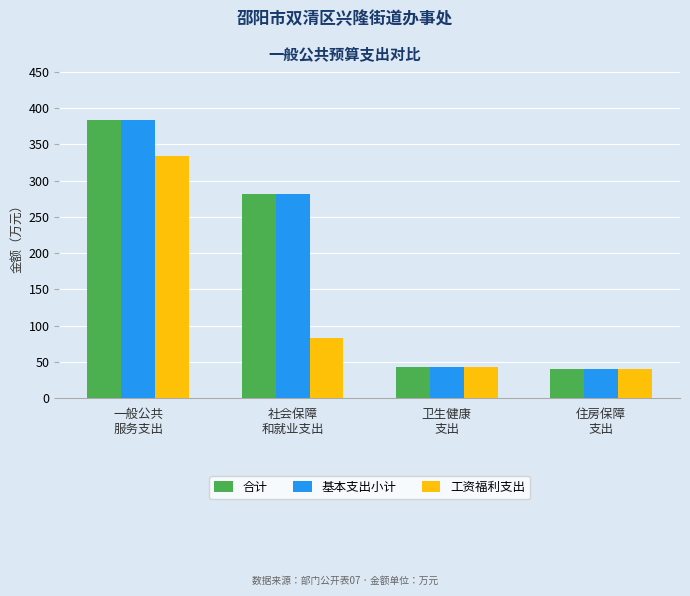

At which category is the sum across all series the highest?

一般公共
服务支出